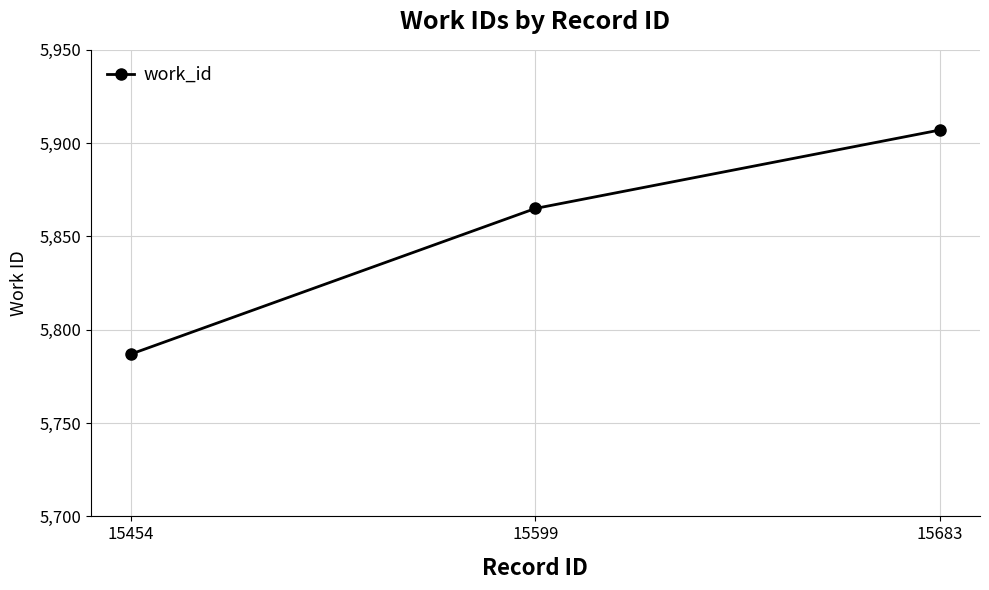

What is the ratio of the value at 15599 to the value at 15683?

1.0